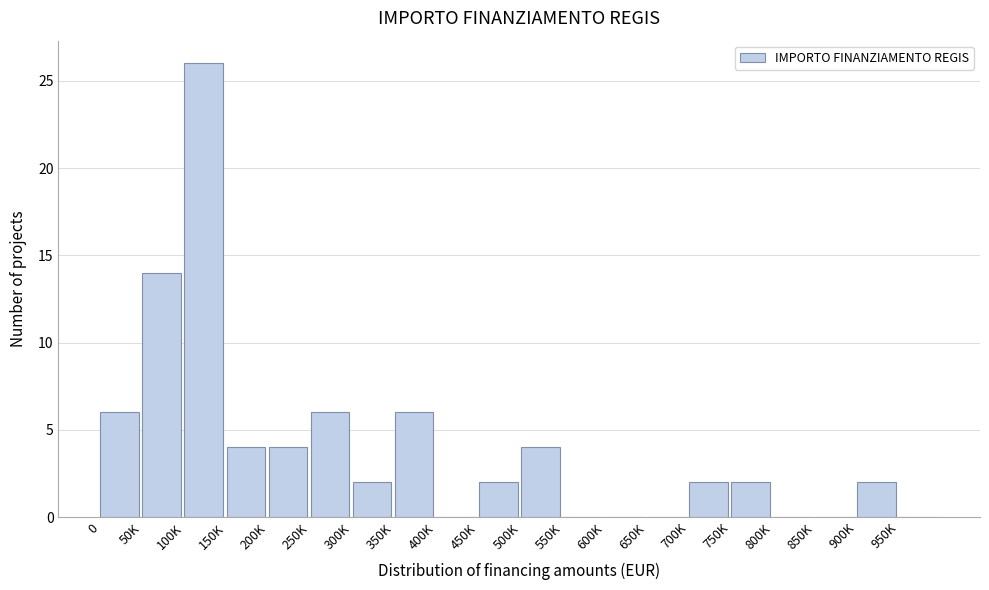

Reading left to right, transcribe all the data shown in this chart.

0=6	50K=14	100K=26	150K=4	200K=4	250K=6	300K=2	350K=6	400K=0	450K=2	500K=4	550K=0	600K=0	650K=0	700K=2	750K=2	800K=0	850K=0	900K=2	950K=0